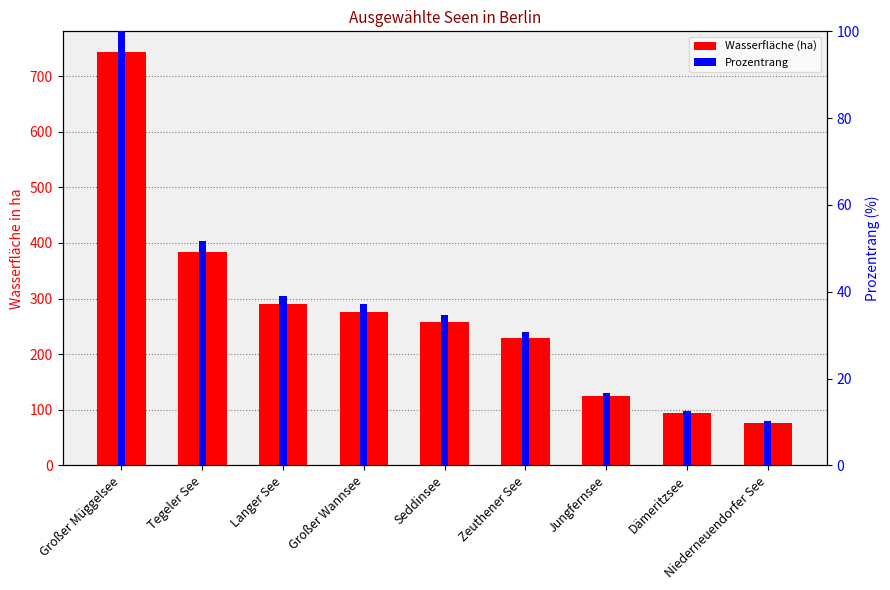

True or false: Wasserfläche (ha) has a value of 258.0 at Seddinsee.

True